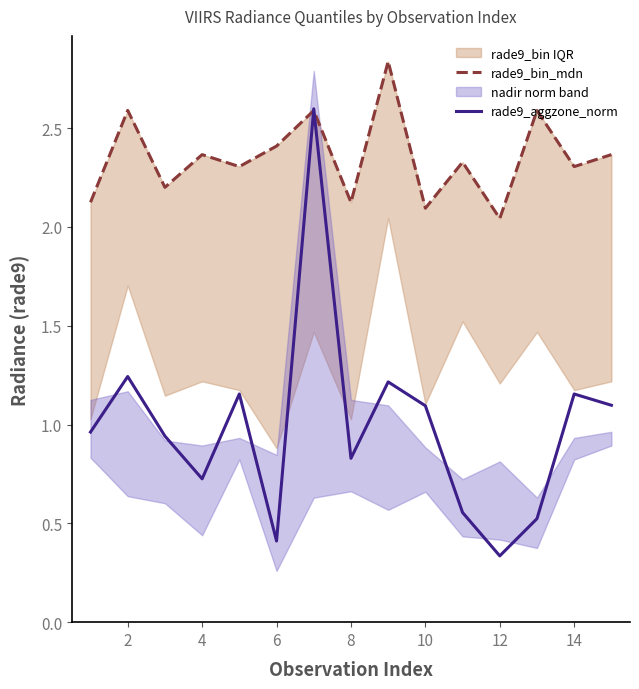

The rade9_aggzone_norm series shows 0.2 at 12. True or false?

False